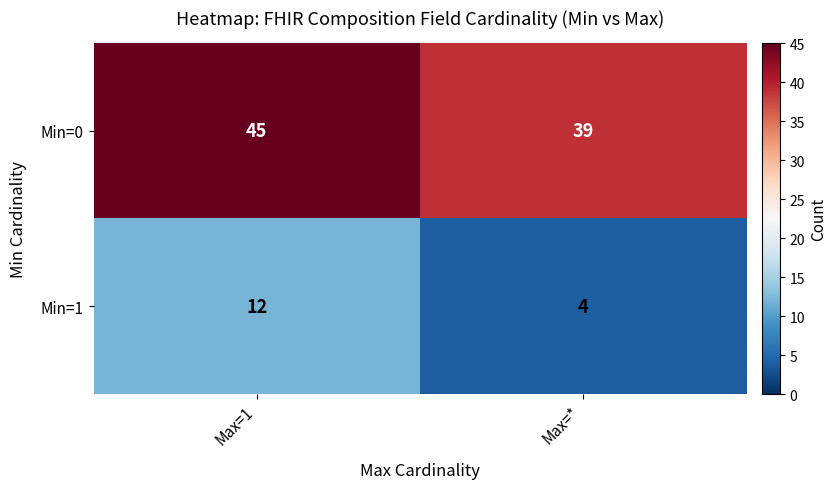

List the series in order of their peak value, lowest first.

Min=1, Min=0